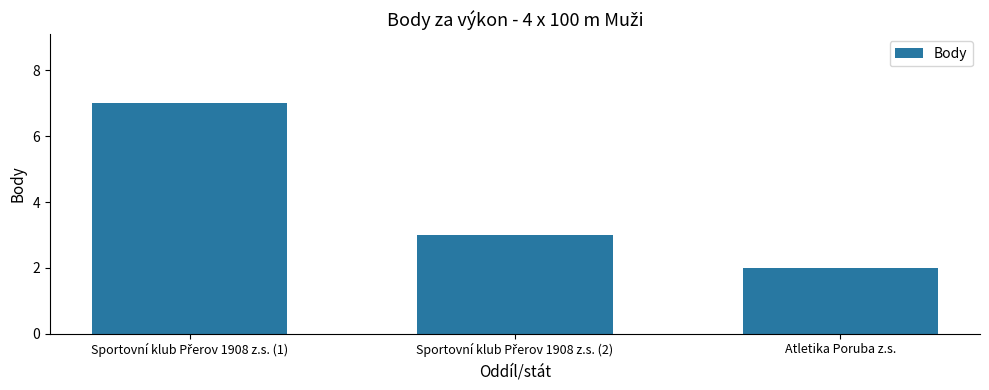

What is the sum of all values?

12